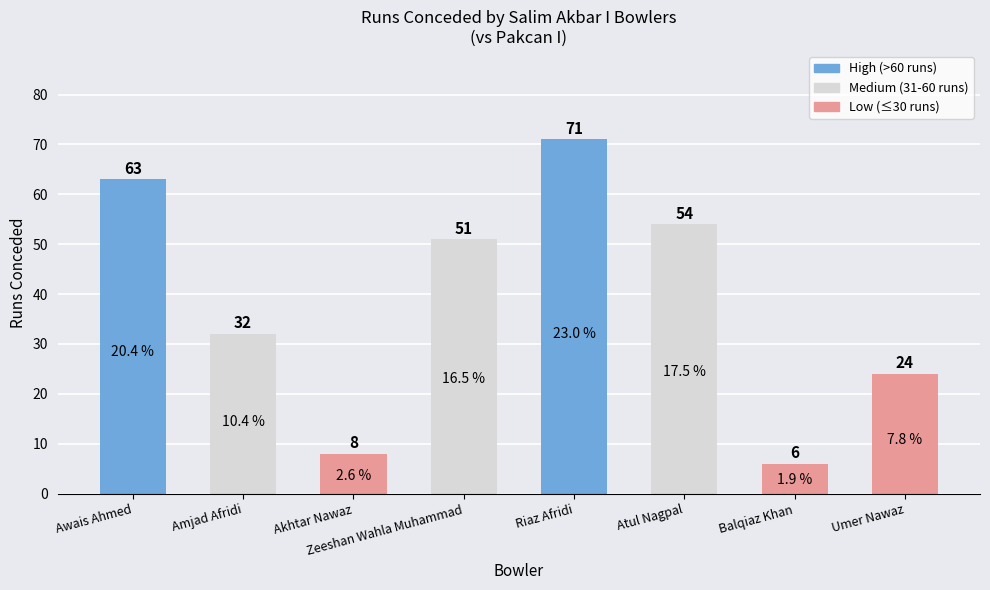

List the labels in order of value, smallest first.

Balqiaz Khan, Akhtar Nawaz, Umer Nawaz, Amjad Afridi, Zeeshan Wahla Muhammad, Atul Nagpal, Awais Ahmed, Riaz Afridi